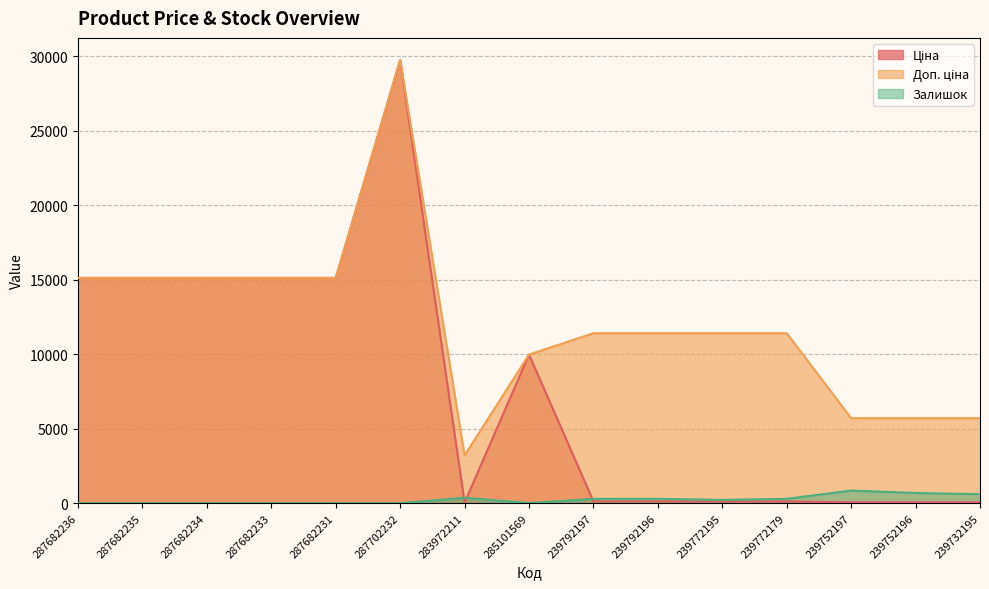

Rank the series by their average value, from lowest to highest.

Залишок, Ціна, Доп. ціна